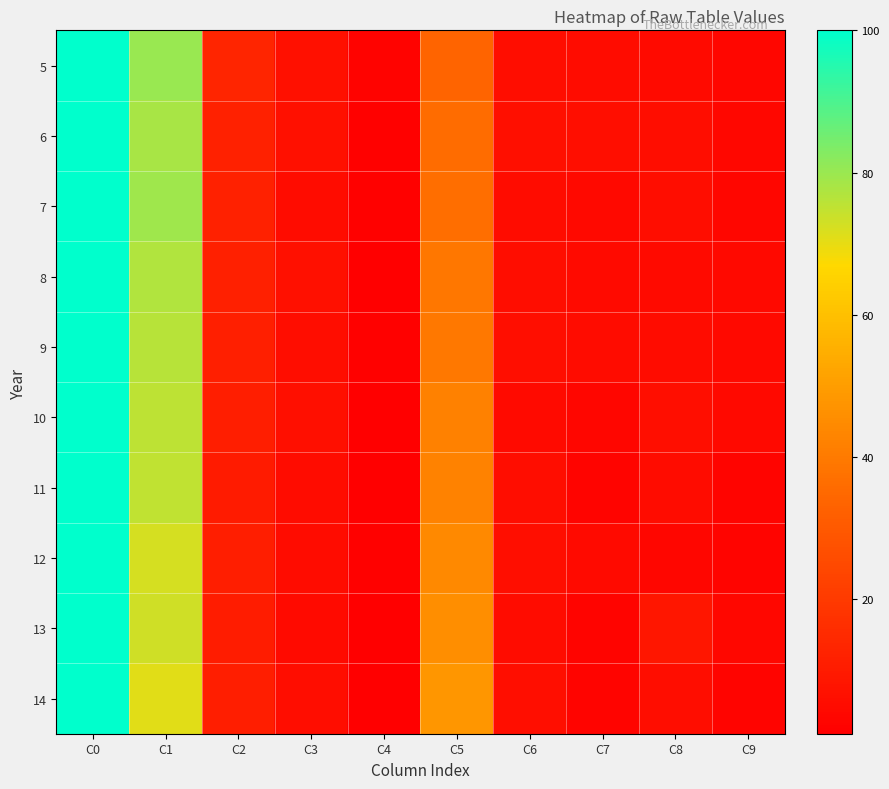

Between C2 and C4, which is larger?

C2